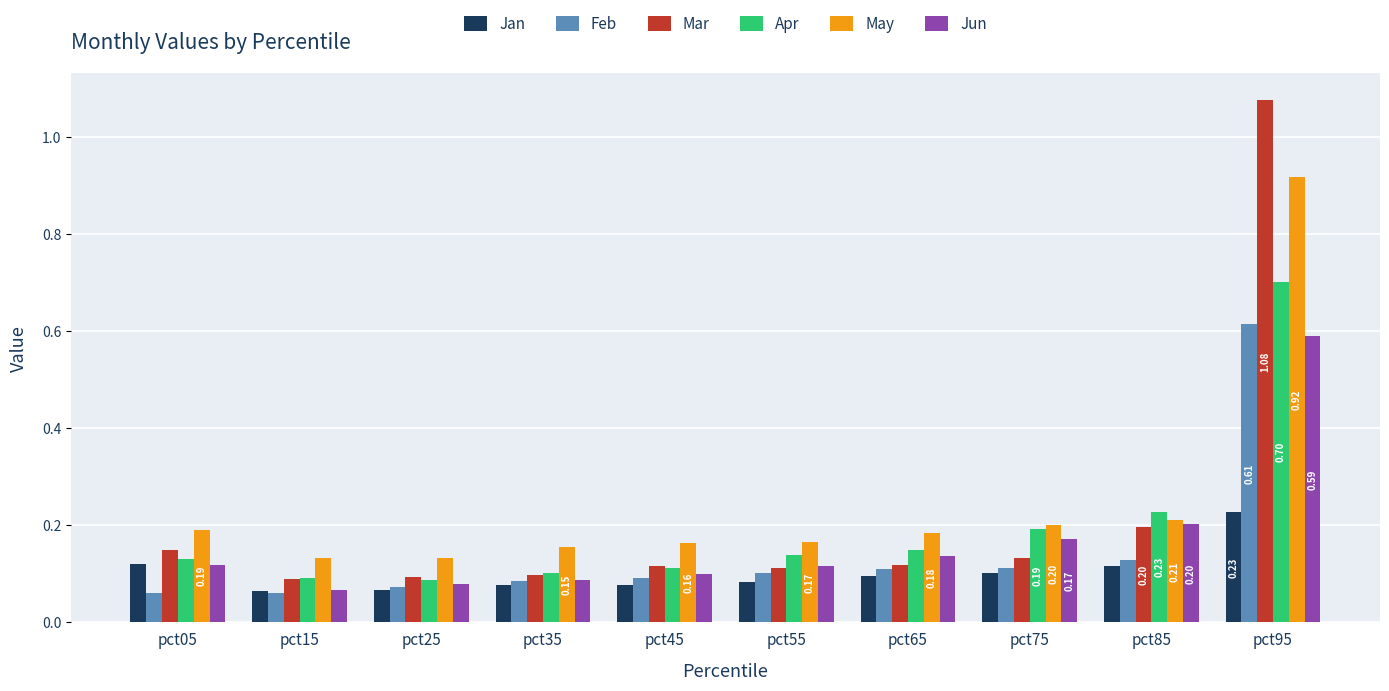

What is the sum of the Mar values at pct05 and pct55?

0.3